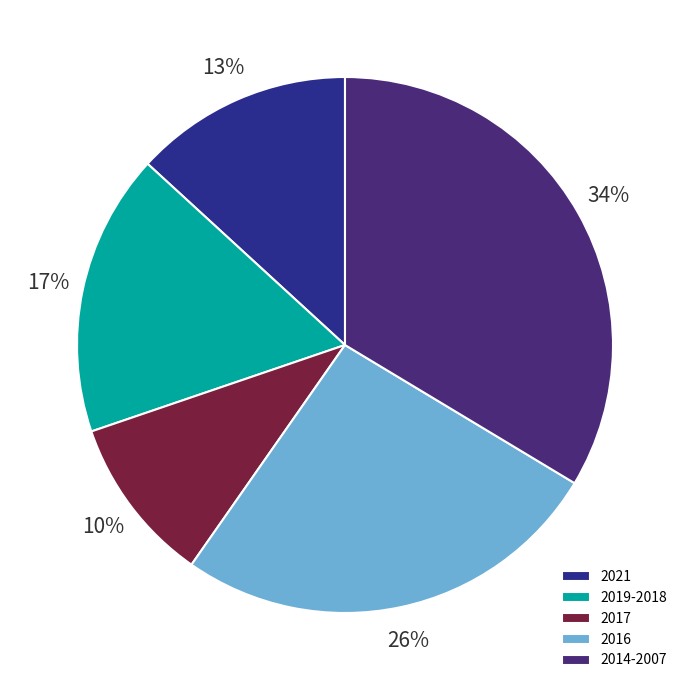

To the nearest percent, what is the difference between the largest and smallest slice percentages?

24%